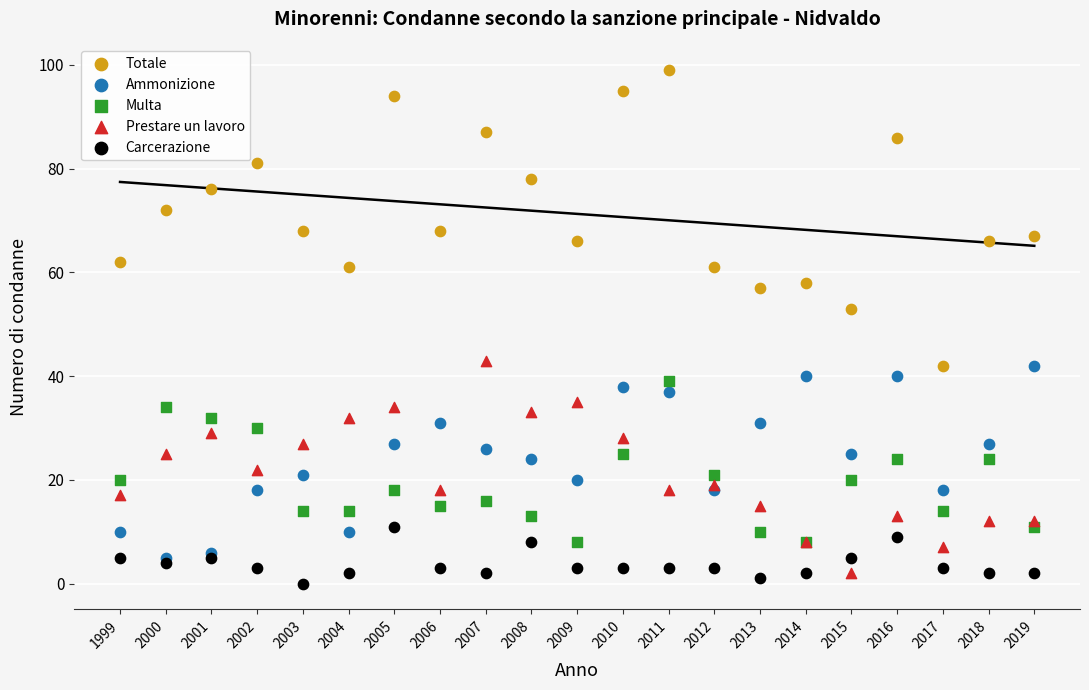

Which series contains the highest Y value?

Totale